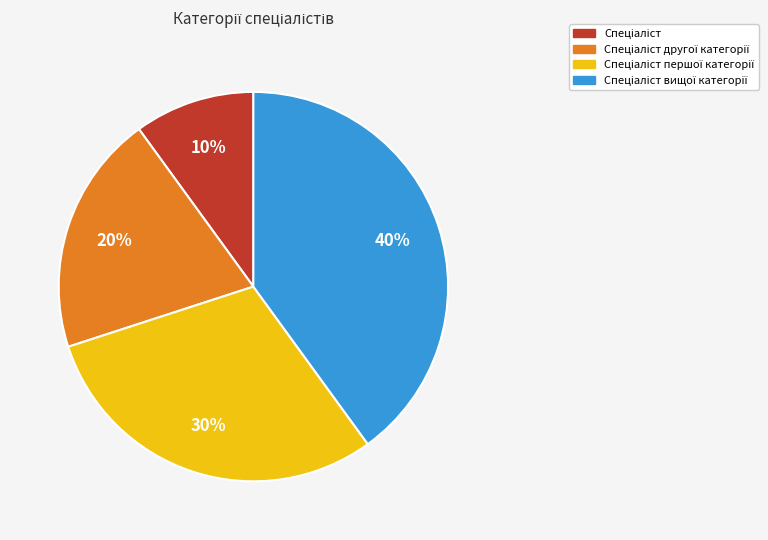

Does any single category account for the majority?

No